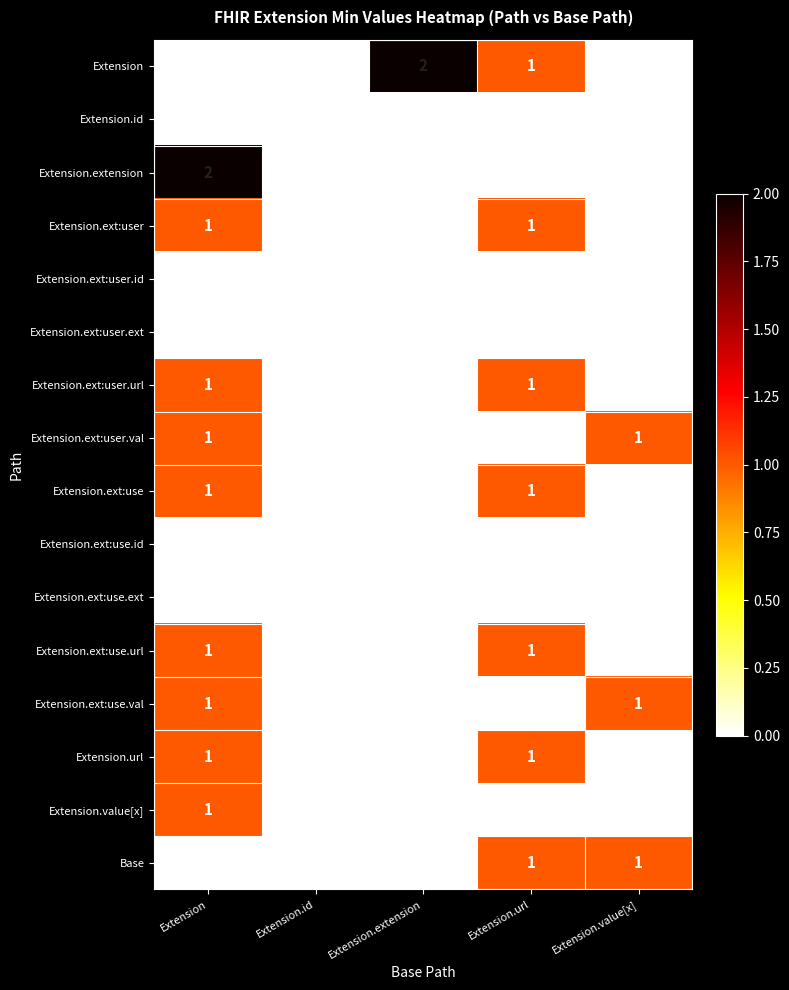

True or false: Extension.ext:user.id has a value of 0 at Extension.

True